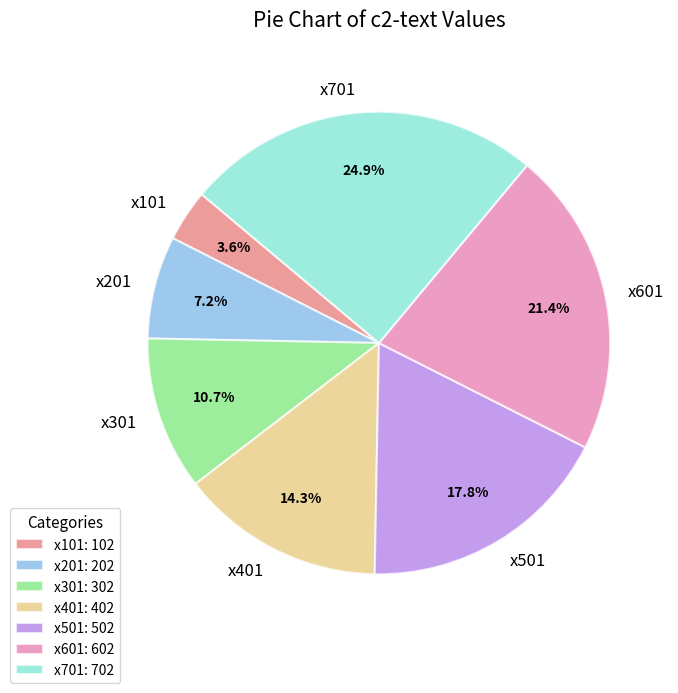

Which has a higher value, x401 or x601?

x601